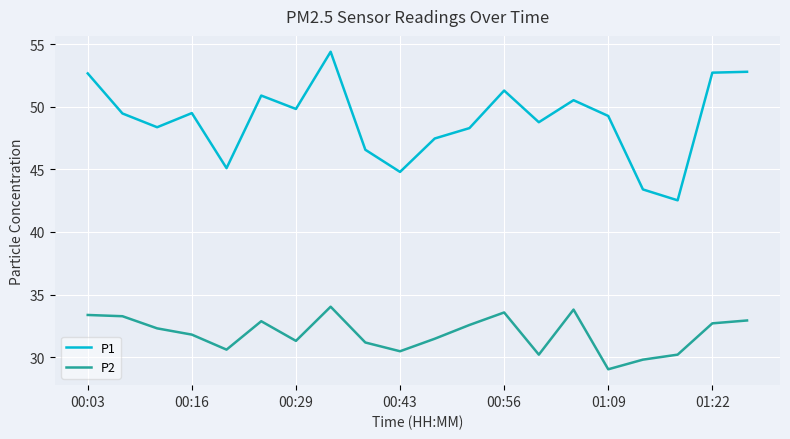

Which series has the largest range (max minus min)?

P1